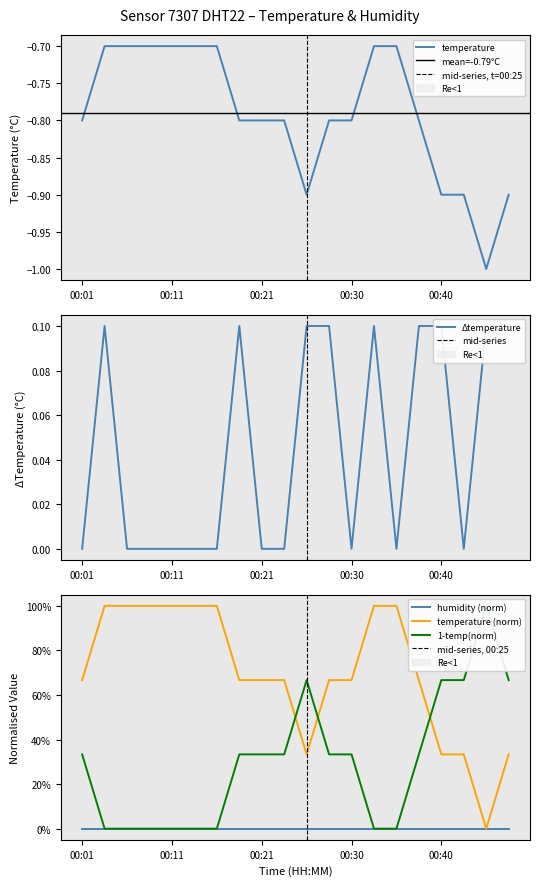

Reading left to right, extract all data points from this chart.

00:01=-0.8	00:03=-0.7	00:06=-0.7	00:08=-0.7	00:11=-0.7	00:13=-0.7	00:16=-0.7	00:18=-0.8	00:21=-0.8	00:23=-0.8	00:25=-0.9	00:28=-0.8	00:30=-0.8	00:33=-0.7	00:35=-0.7	00:38=-0.8	00:40=-0.9	00:43=-0.9	00:46=-1.0	00:48=-0.9